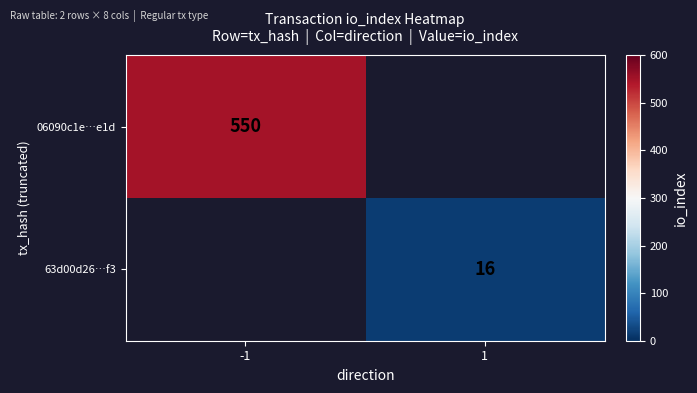

The 06090c1e…e1d series shows 381 at -1. True or false?

False